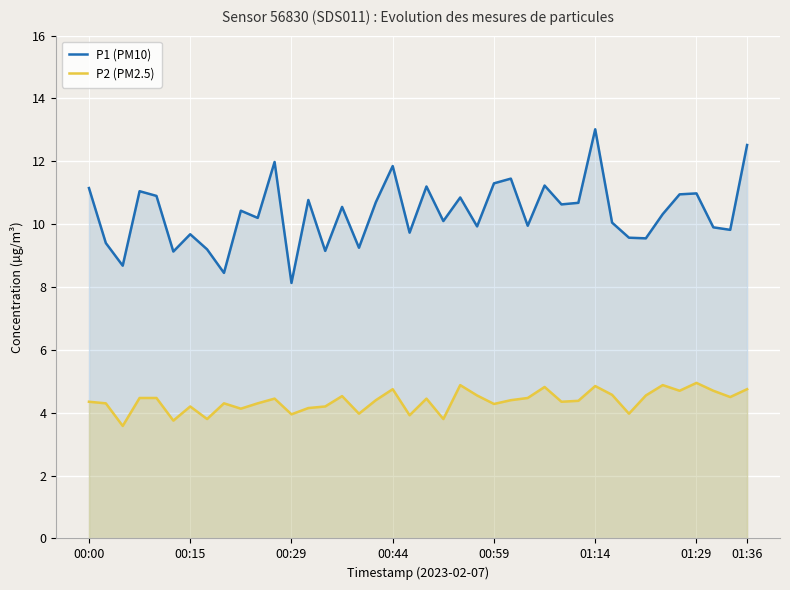

At which label is P1 (PM10) closest to 10?

26